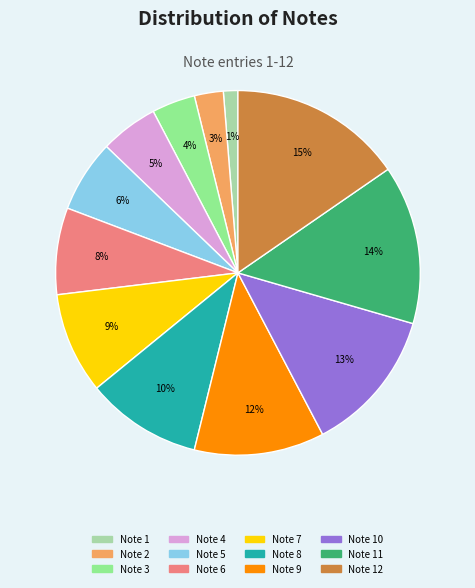

Which slice is the smallest?

Note 1